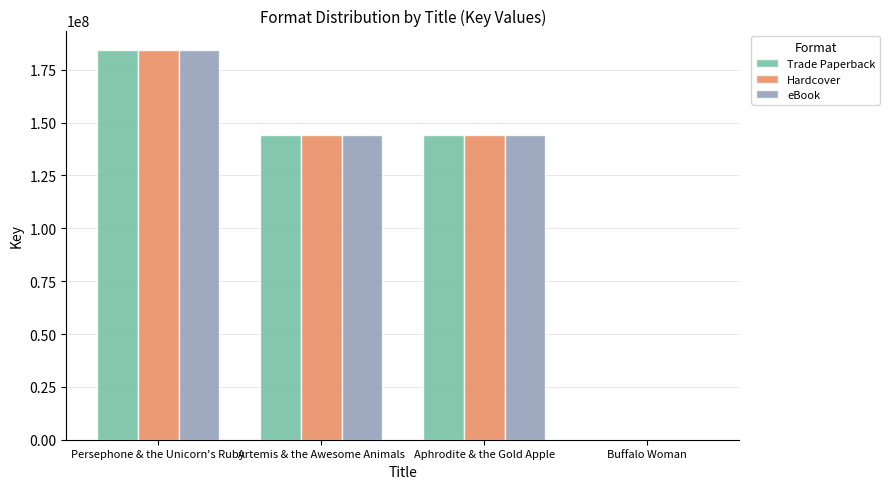

Which label corresponds to the largest value in the chart?

Persephone & the Unicorn's Ruby